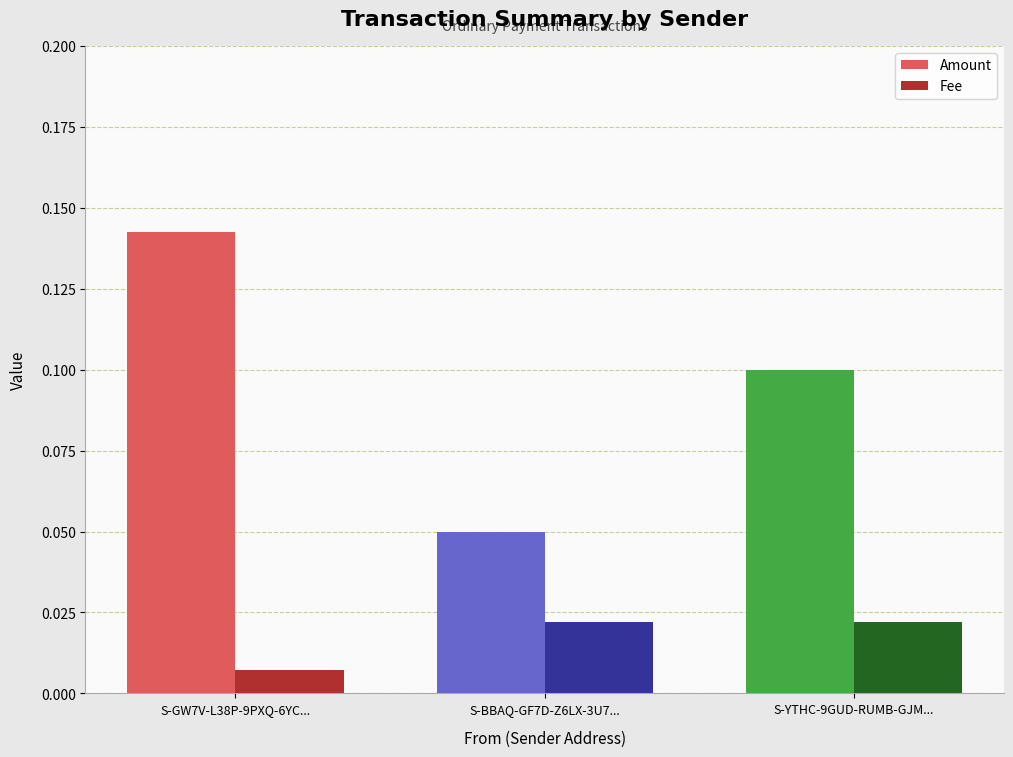

Which series has the largest total across all categories?

Amount